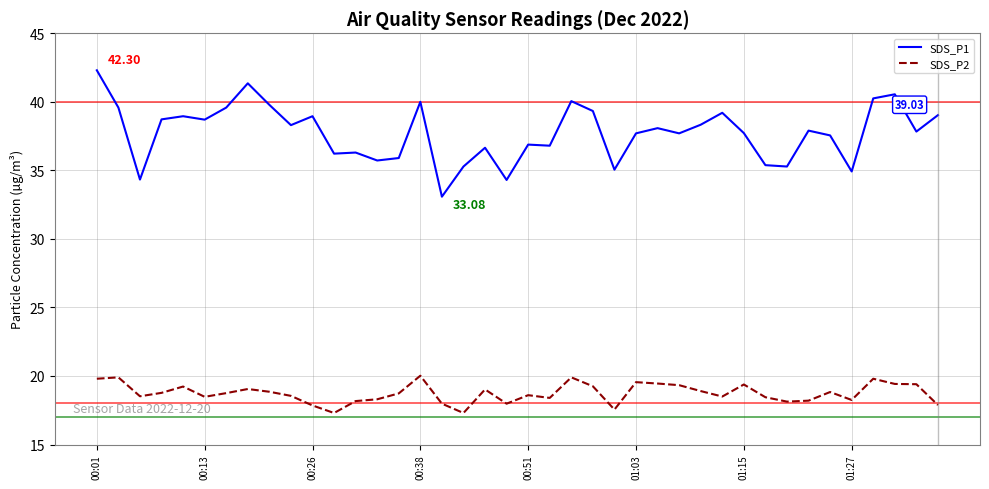

List the series in order of their overall mean, highest first.

SDS_P1, SDS_P2